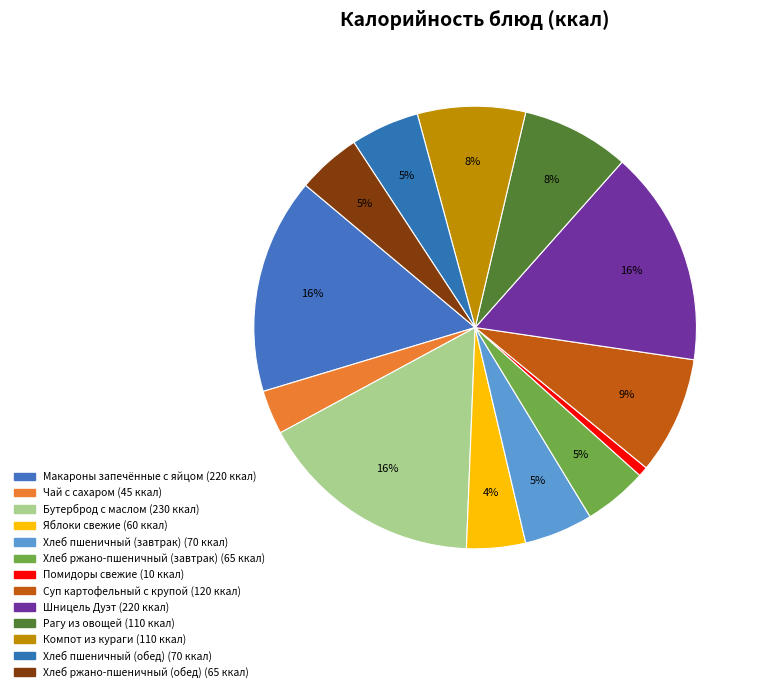

True or false: Яблоки свежие accounts for 1% of the total.

False